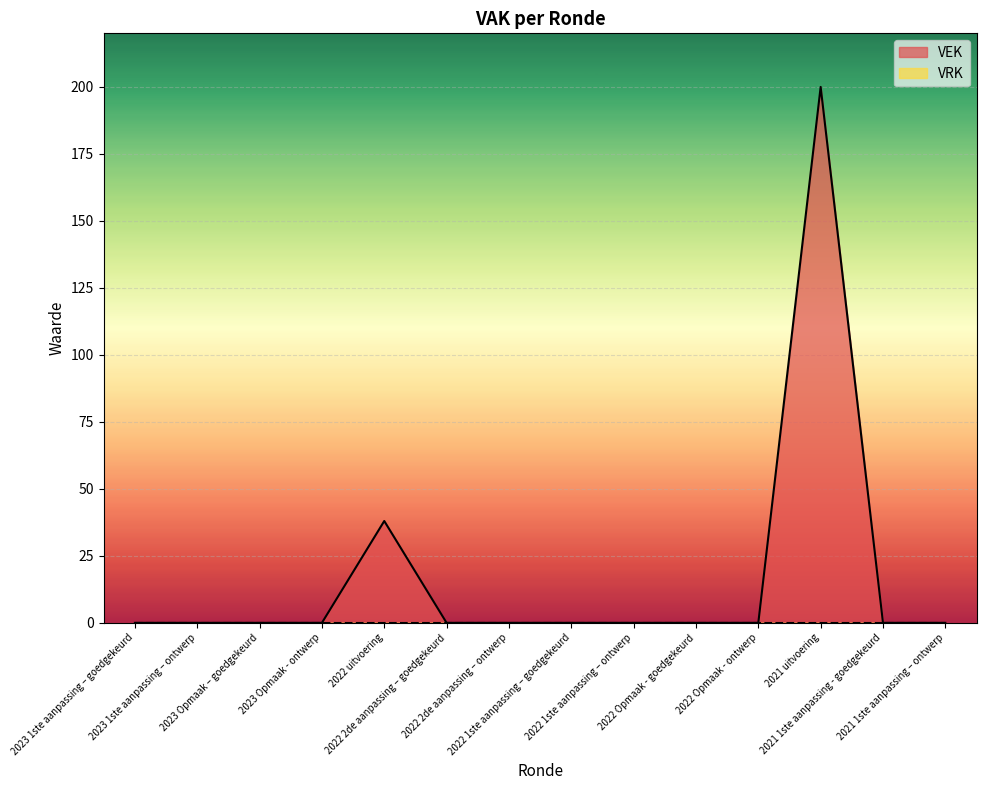

Between 2022 uitvoering and 2022 2de aanpassing – goedgekeurd, which is larger?

2022 uitvoering